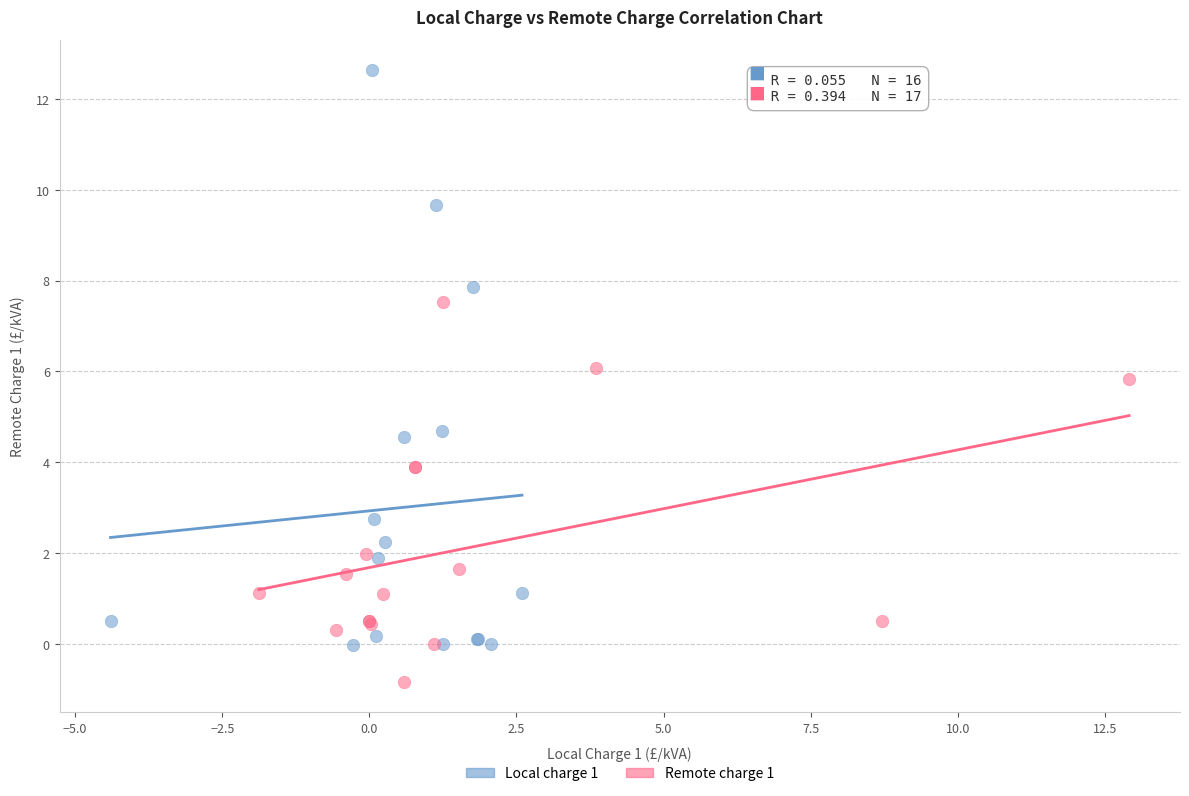

Which series has the largest Y range (max minus min)?

Local charge 1